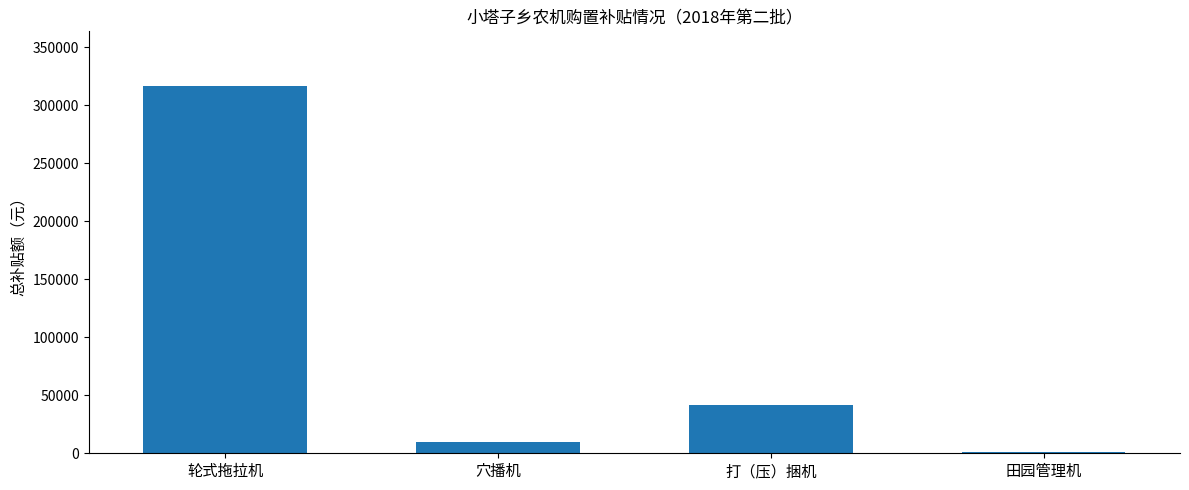

Which label corresponds to the largest value in the chart?

轮式拖拉机